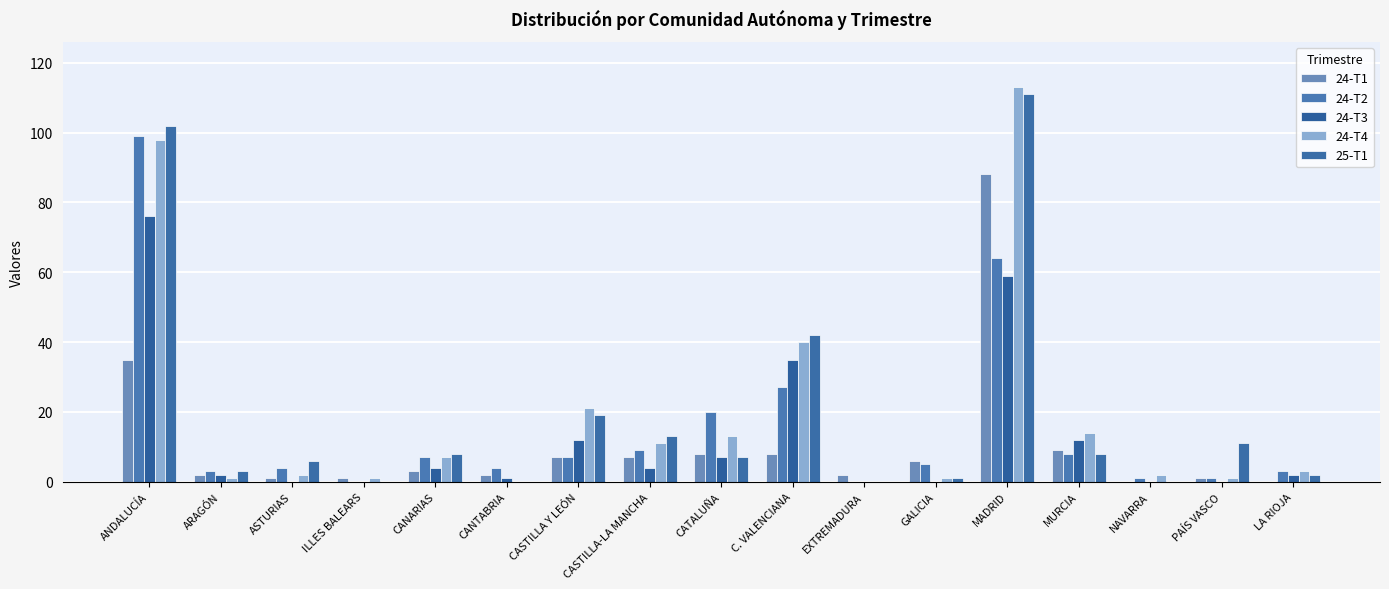

The value of 24-T2 at CATALUÑA is 31. True or false?

False